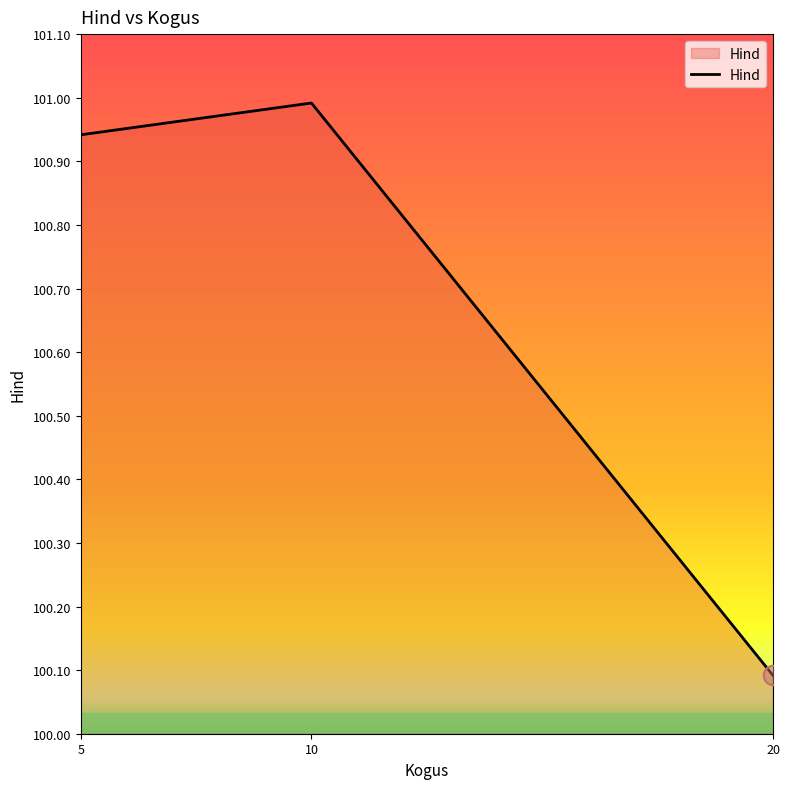

At which label is the value closest to 100?

20